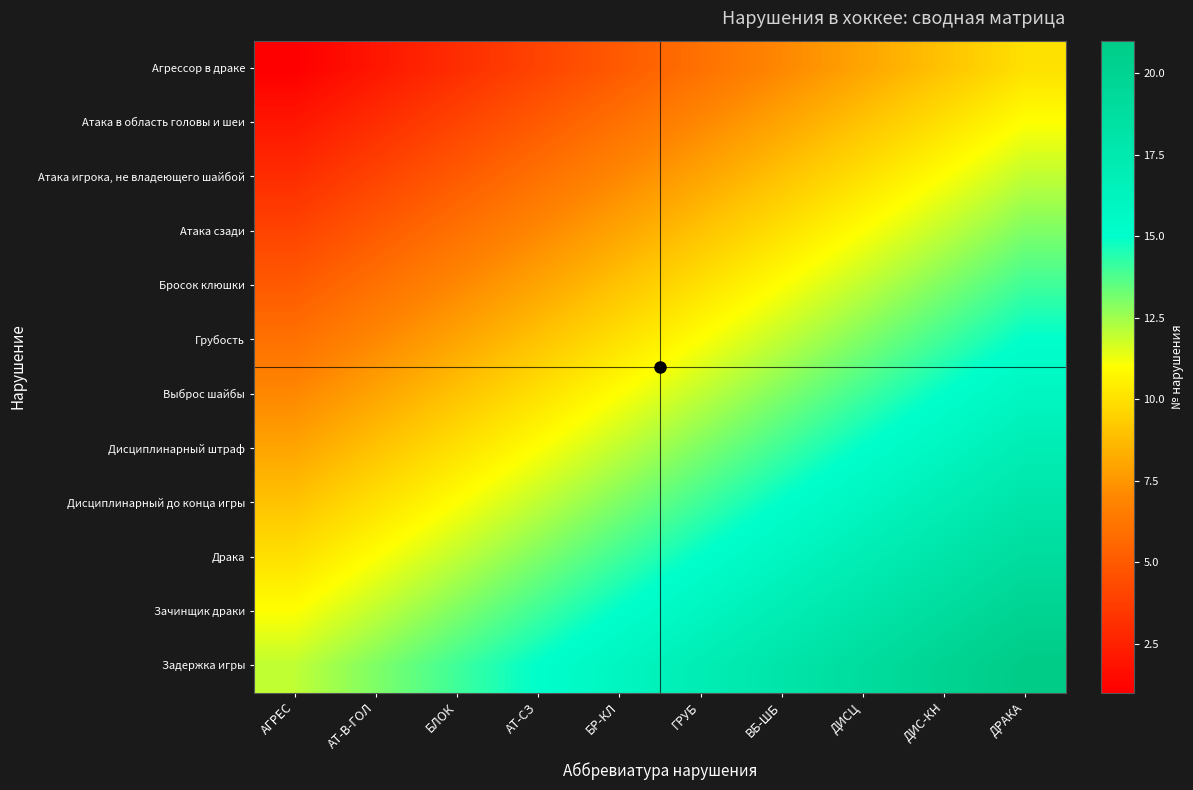

Reading left to right, what are all the values shown in this chart?

Агрессор в драке: АГРЕС=1	АТ-В-ГОЛ=2	БЛОК=3	АТ-СЗ=4	БР-КЛ=5	ГРУБ=6	ВБ-ШБ=7	ДИСЦ=8	ДИС-КН=9	ДРАКА=10
Атака в область головы и шеи: АГРЕС=2	АТ-В-ГОЛ=3	БЛОК=4	АТ-СЗ=5	БР-КЛ=6	ГРУБ=7	ВБ-ШБ=8	ДИСЦ=9	ДИС-КН=10	ДРАКА=11
Атака игрока, не владеющего шайбой: АГРЕС=3	АТ-В-ГОЛ=4	БЛОК=5	АТ-СЗ=6	БР-КЛ=7	ГРУБ=8	ВБ-ШБ=9	ДИСЦ=10	ДИС-КН=11	ДРАКА=12
Атака сзади: АГРЕС=4	АТ-В-ГОЛ=5	БЛОК=6	АТ-СЗ=7	БР-КЛ=8	ГРУБ=9	ВБ-ШБ=10	ДИСЦ=11	ДИС-КН=12	ДРАКА=13
Бросок клюшки: АГРЕС=5	АТ-В-ГОЛ=6	БЛОК=7	АТ-СЗ=8	БР-КЛ=9	ГРУБ=10	ВБ-ШБ=11	ДИСЦ=12	ДИС-КН=13	ДРАКА=14
Грубость: АГРЕС=6	АТ-В-ГОЛ=7	БЛОК=8	АТ-СЗ=9	БР-КЛ=10	ГРУБ=11	ВБ-ШБ=12	ДИСЦ=13	ДИС-КН=14	ДРАКА=15
Выброс шайбы: АГРЕС=7	АТ-В-ГОЛ=8	БЛОК=9	АТ-СЗ=10	БР-КЛ=11	ГРУБ=12	ВБ-ШБ=13	ДИСЦ=14	ДИС-КН=15	ДРАКА=16
Дисциплинарный штраф: АГРЕС=8	АТ-В-ГОЛ=9	БЛОК=10	АТ-СЗ=11	БР-КЛ=12	ГРУБ=13	ВБ-ШБ=14	ДИСЦ=15	ДИС-КН=16	ДРАКА=17
Дисциплинарный до конца игры: АГРЕС=9	АТ-В-ГОЛ=10	БЛОК=11	АТ-СЗ=12	БР-КЛ=13	ГРУБ=14	ВБ-ШБ=15	ДИСЦ=16	ДИС-КН=17	ДРАКА=18
Драка: АГРЕС=10	АТ-В-ГОЛ=11	БЛОК=12	АТ-СЗ=13	БР-КЛ=14	ГРУБ=15	ВБ-ШБ=16	ДИСЦ=17	ДИС-КН=18	ДРАКА=19
Зачинщик драки: АГРЕС=11	АТ-В-ГОЛ=12	БЛОК=13	АТ-СЗ=14	БР-КЛ=15	ГРУБ=16	ВБ-ШБ=17	ДИСЦ=18	ДИС-КН=19	ДРАКА=20
Задержка игры: АГРЕС=12	АТ-В-ГОЛ=13	БЛОК=14	АТ-СЗ=15	БР-КЛ=16	ГРУБ=17	ВБ-ШБ=18	ДИСЦ=19	ДИС-КН=20	ДРАКА=21